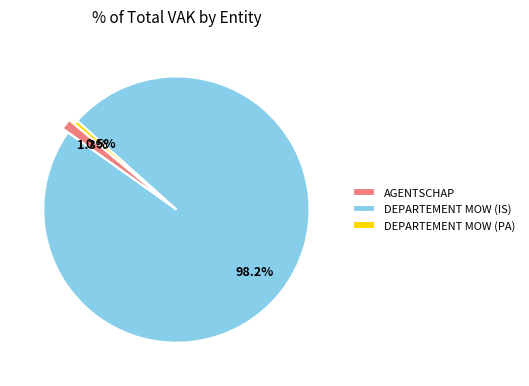

The DEPARTEMENT MOW (IS) slice represents 98% of the pie. True or false?

True